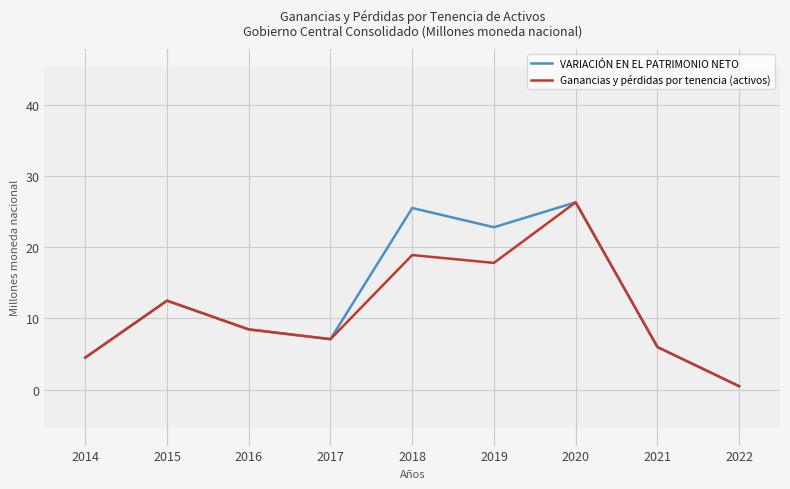

Between 2014 and 2020, which is larger?

2020